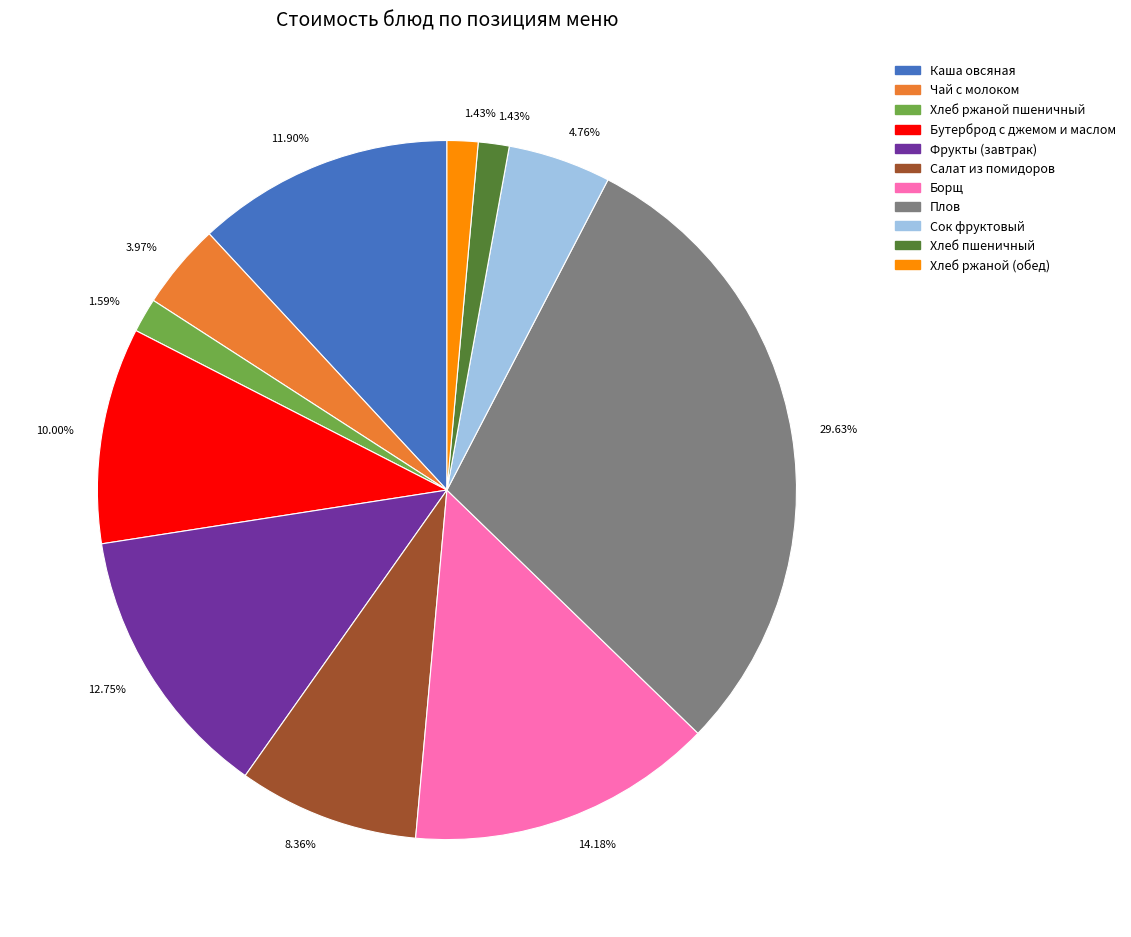

Does any single category account for the majority?

No